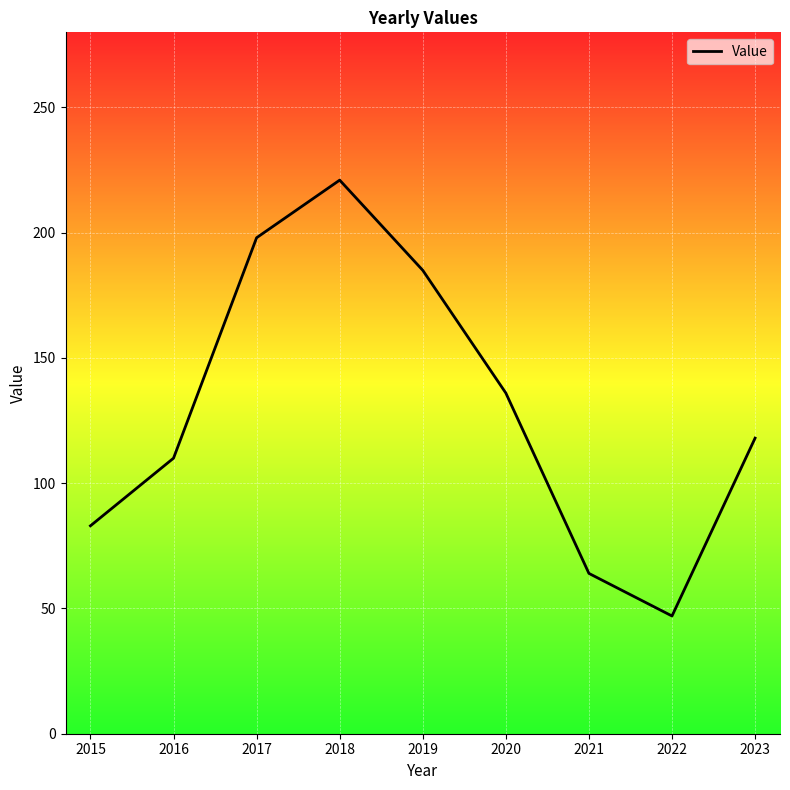

How many interior local valleys (lower than both neighbors) does the data have?

1